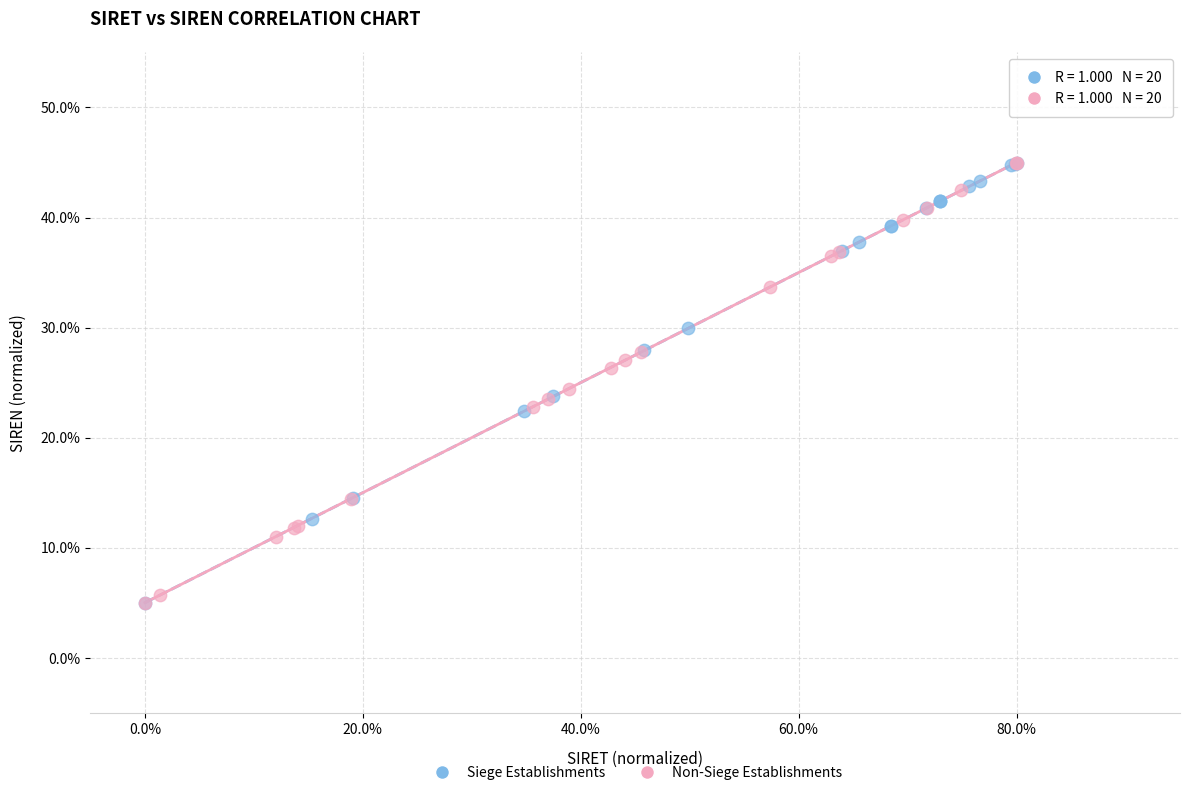

What are all the series names shown in the legend?

Siege Establishments, Non-Siege Establishments